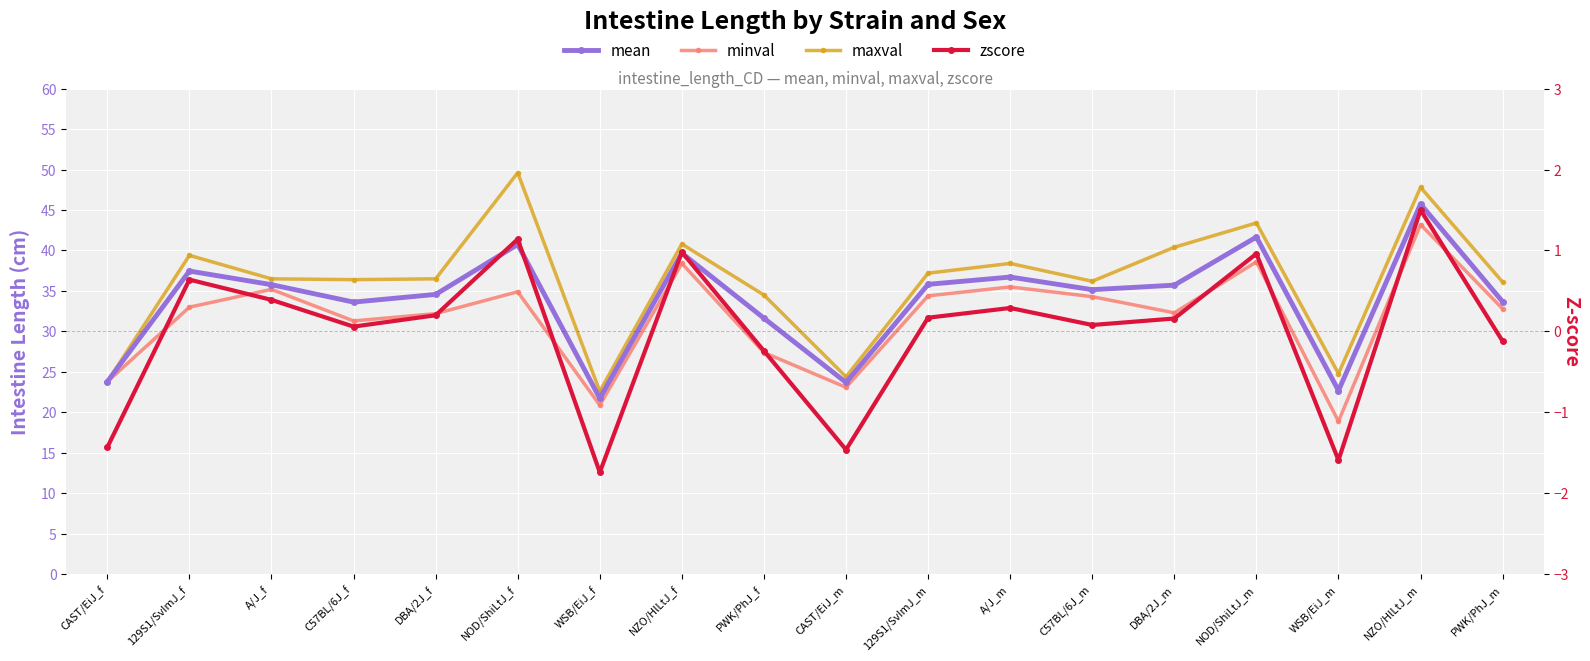

Which series has the largest total across all categories?

maxval